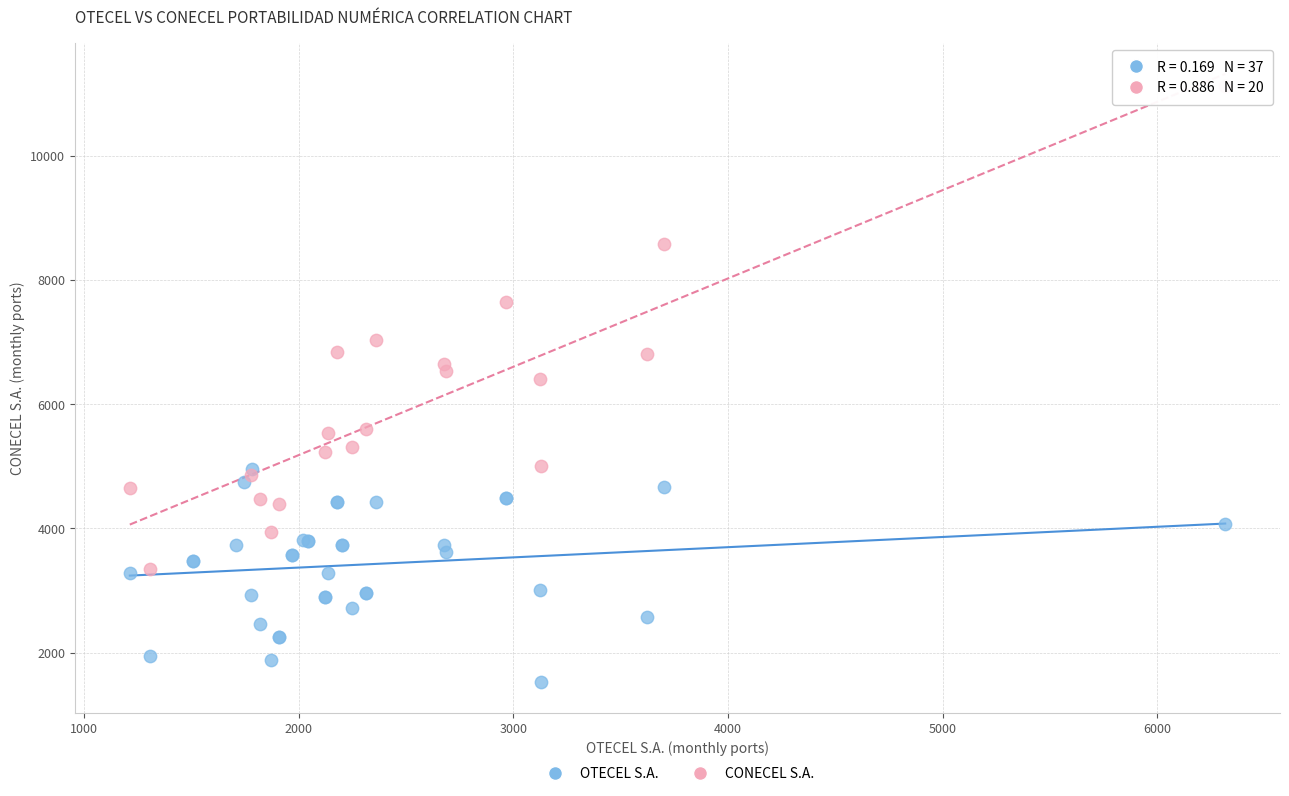

Which series reaches the maximum Y coordinate?

CONECEL S.A.